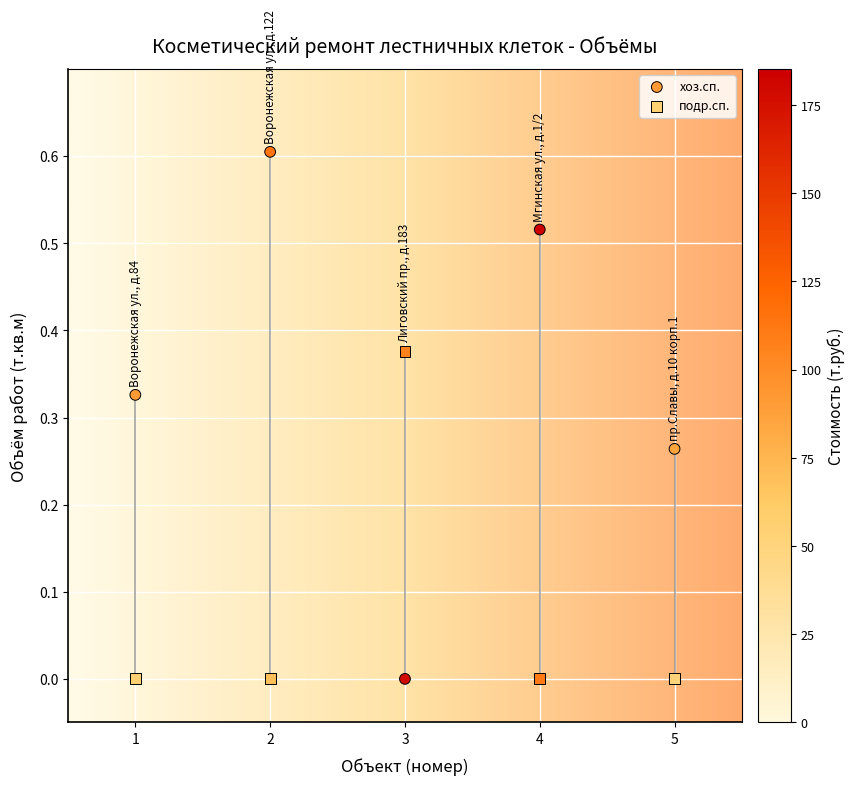

Which series contains the highest Y value?

хоз.сп.